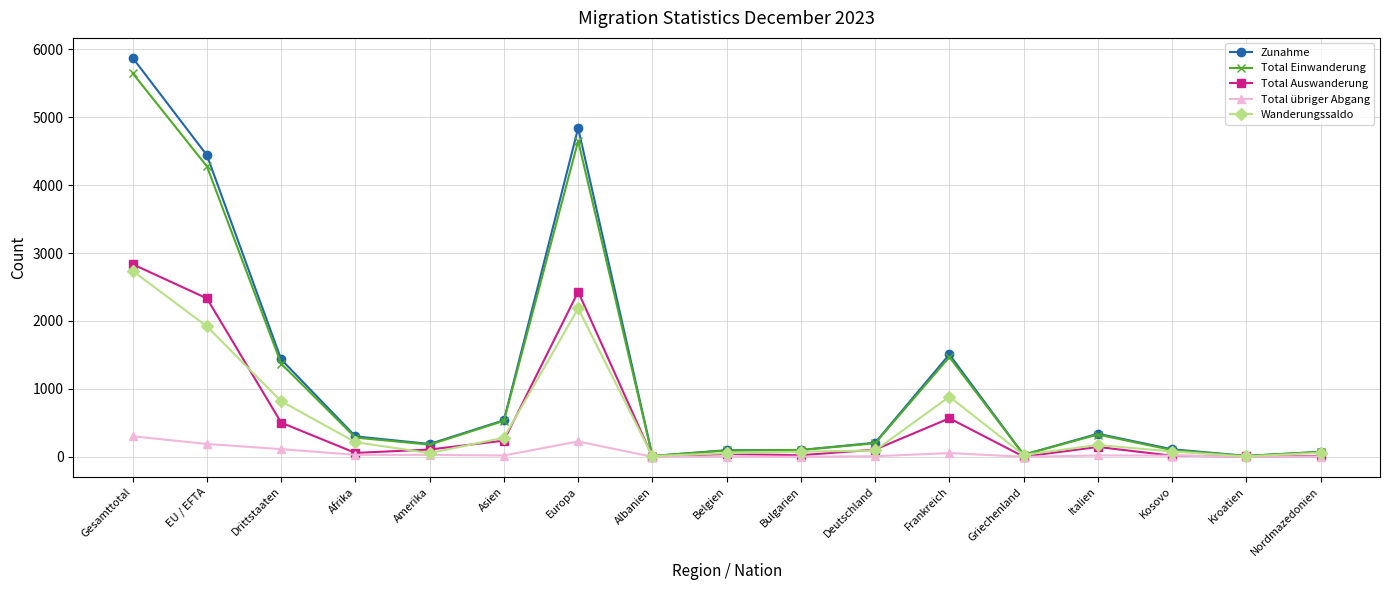

How many categories are shown in the chart?

17